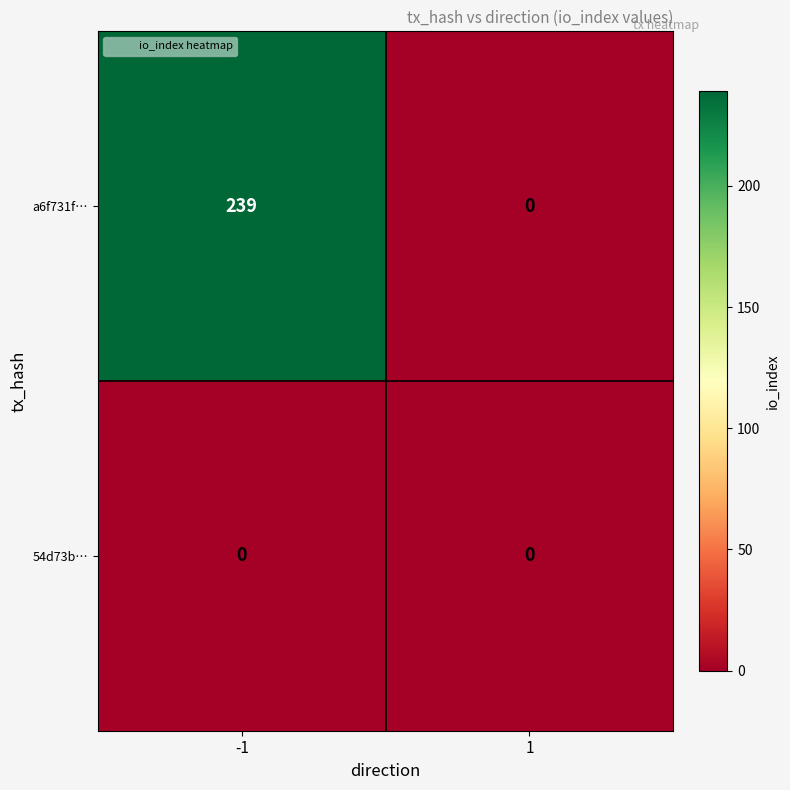

Reading right to left, transcribe all the data shown in this chart.

a6f731f…: 1=0	-1=239
54d73b…: 1=0	-1=0